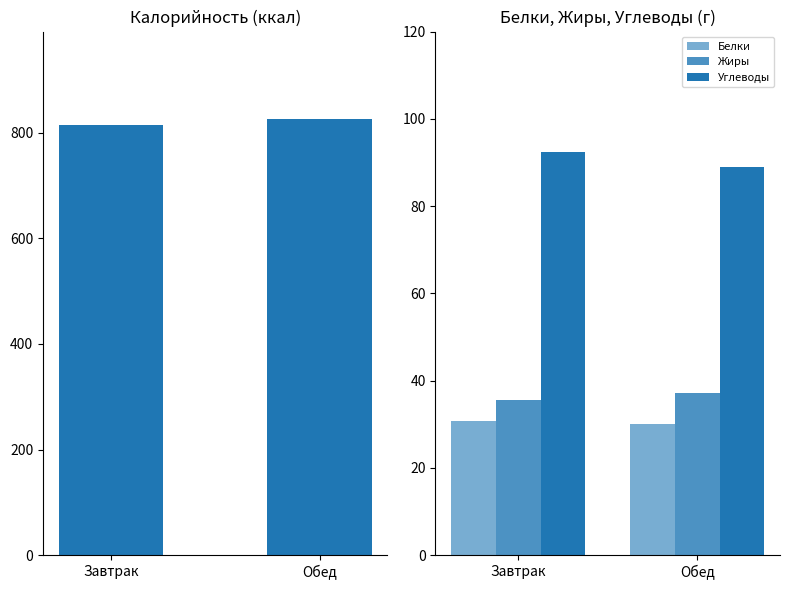

What is the smallest value displayed?

30.0